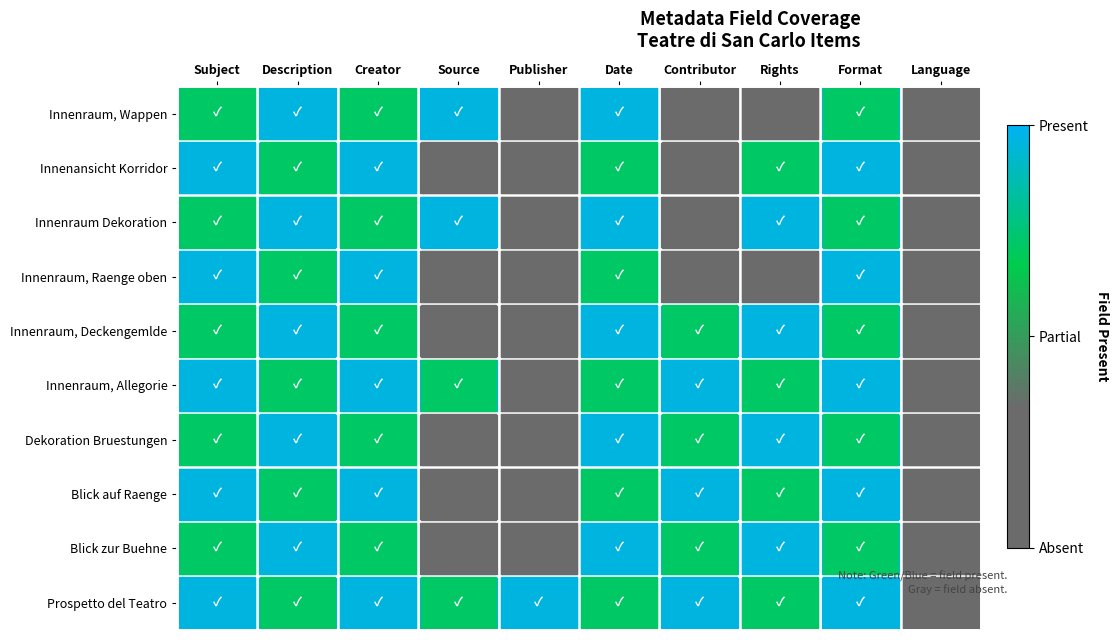

Reading left to right, transcribe all the data shown in this chart.

Innenraum, Wappen: Subject=1	Description=1	Creator=1	Source=1	Publisher=0	Date=1	Contributor=0	Rights=0	Format=1	Language=0
Innenansicht Korridor: Subject=1	Description=1	Creator=1	Source=0	Publisher=0	Date=1	Contributor=0	Rights=1	Format=1	Language=0
Innenraum Dekoration: Subject=1	Description=1	Creator=1	Source=1	Publisher=0	Date=1	Contributor=0	Rights=1	Format=1	Language=0
Innenraum, Raenge oben: Subject=1	Description=1	Creator=1	Source=0	Publisher=0	Date=1	Contributor=0	Rights=0	Format=1	Language=0
Innenraum, Deckengemlde: Subject=1	Description=1	Creator=1	Source=0	Publisher=0	Date=1	Contributor=1	Rights=1	Format=1	Language=0
Innenraum, Allegorie: Subject=1	Description=1	Creator=1	Source=1	Publisher=0	Date=1	Contributor=1	Rights=1	Format=1	Language=0
Dekoration Bruestungen: Subject=1	Description=1	Creator=1	Source=0	Publisher=0	Date=1	Contributor=1	Rights=1	Format=1	Language=0
Blick auf Raenge: Subject=1	Description=1	Creator=1	Source=0	Publisher=0	Date=1	Contributor=1	Rights=1	Format=1	Language=0
Blick zur Buehne: Subject=1	Description=1	Creator=1	Source=0	Publisher=0	Date=1	Contributor=1	Rights=1	Format=1	Language=0
Prospetto del Teatro: Subject=1	Description=1	Creator=1	Source=1	Publisher=1	Date=1	Contributor=1	Rights=1	Format=1	Language=0